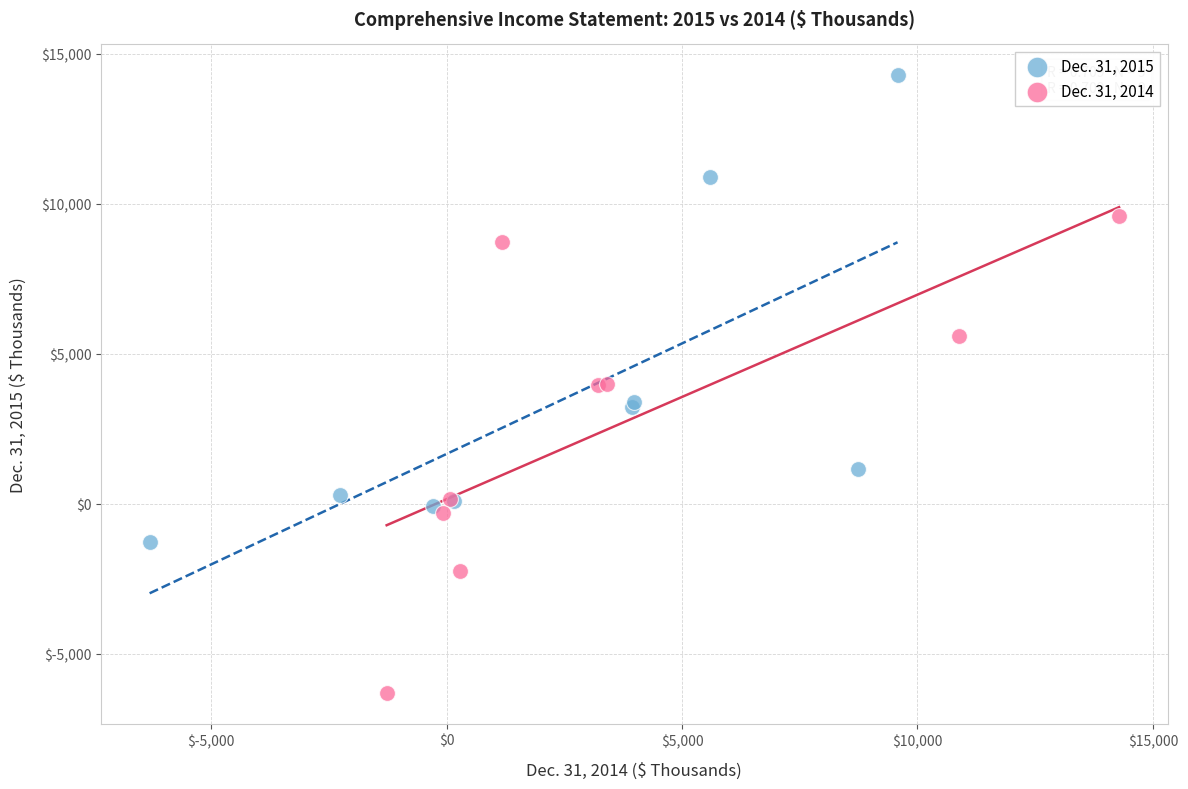

Which series contains the highest Y value?

Dec. 31, 2015